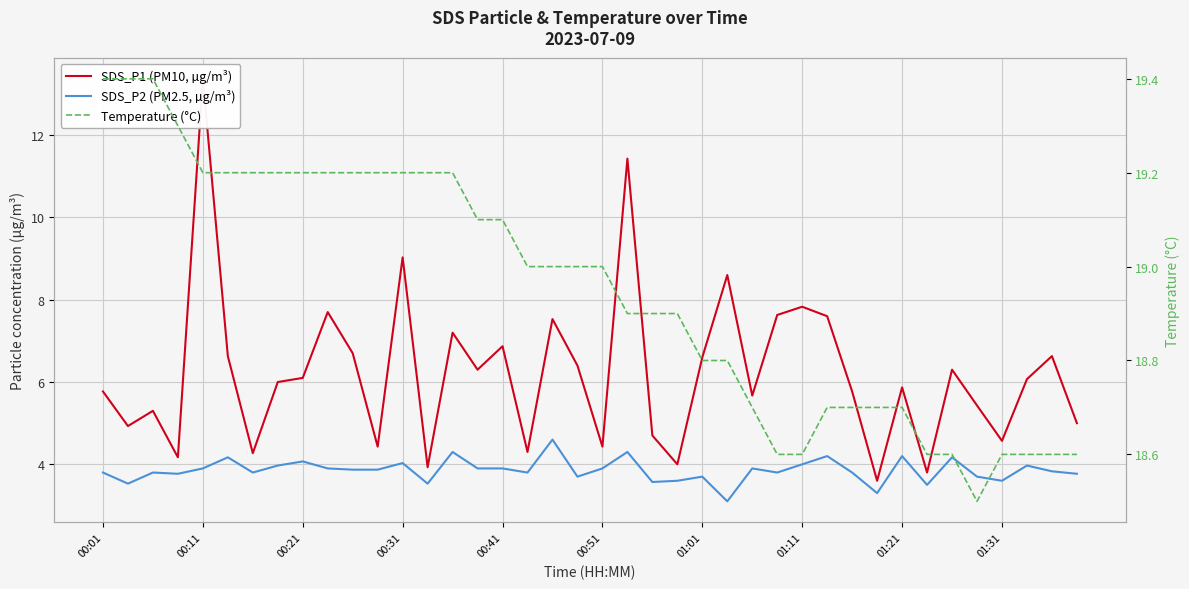

What is the difference between the highest and lowest values at 34?

14.4